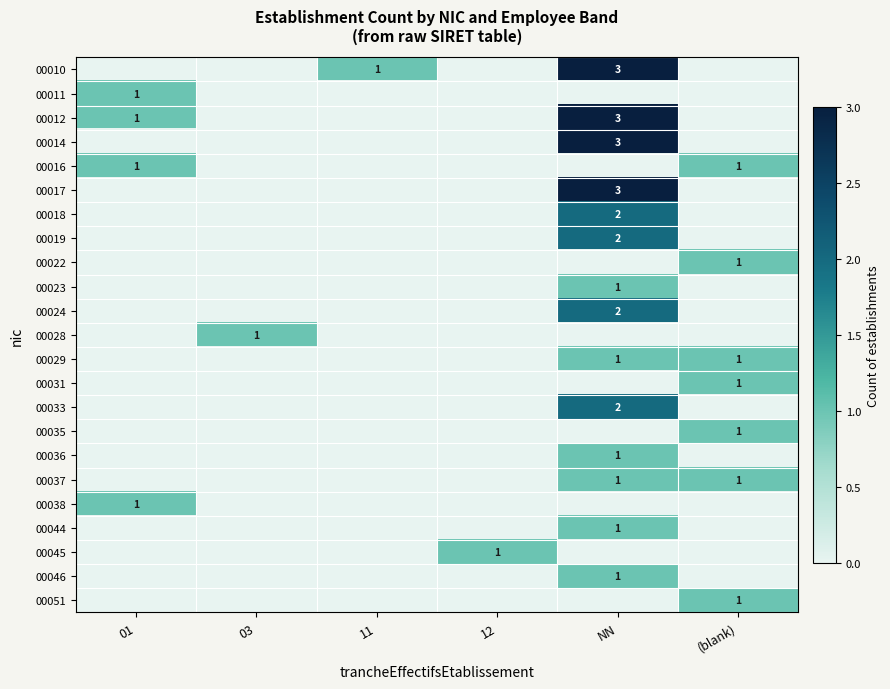

True or false: 00022 has a value of 1 at (blank).

True